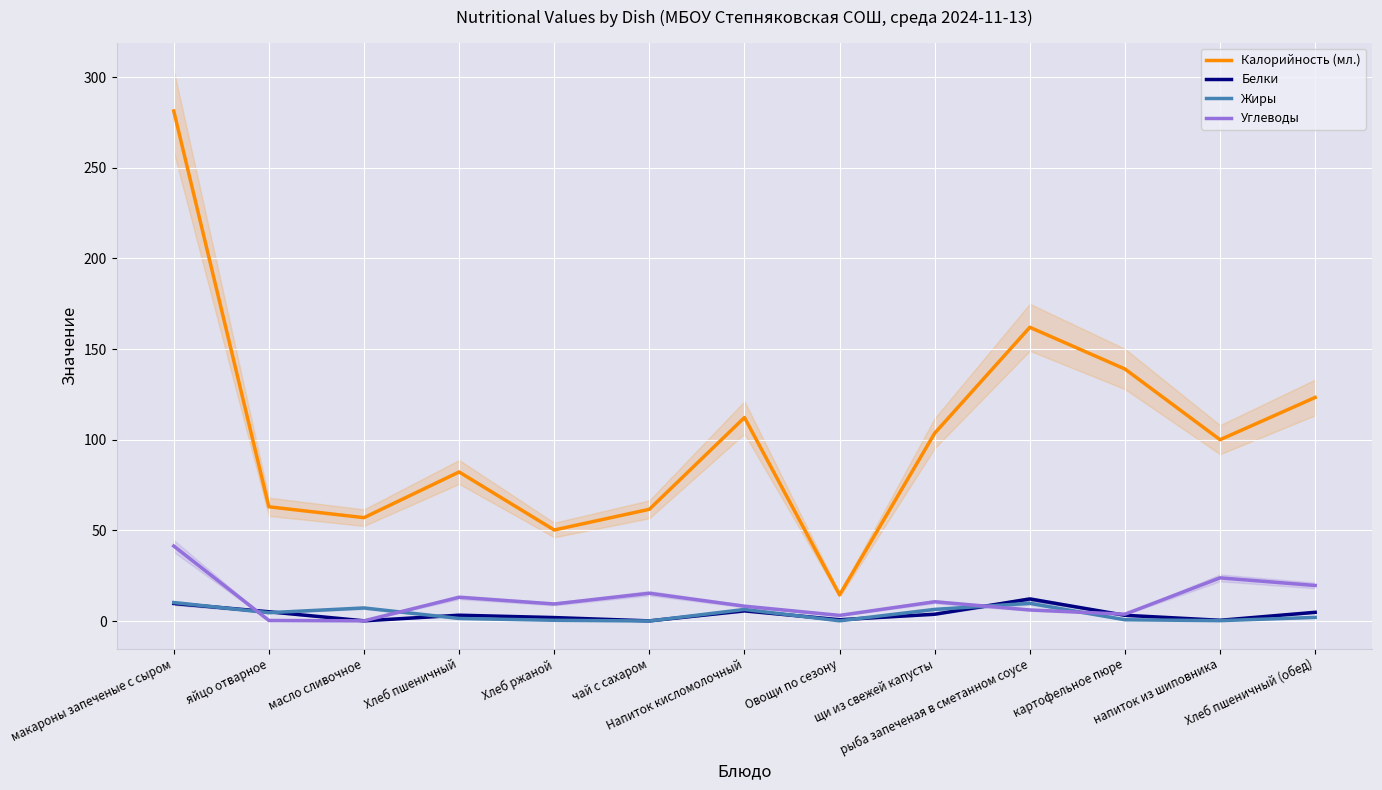

How many lines are shown in the chart?

4